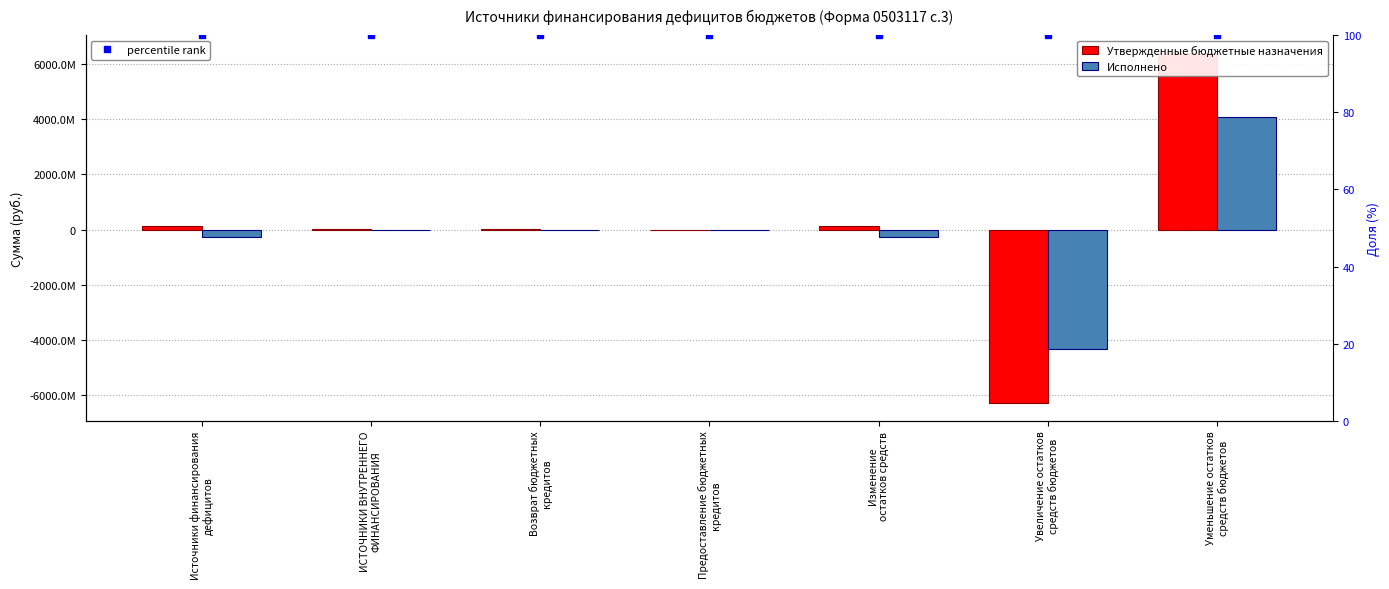

Reading left to right, extract all data points from this chart.

Утвержденные бюджетные назначения: 114698694.1	5432961.4	25000000.0	-25000000.0	109265732.8	-6301190860.9	6410568593.6
Исполнено: -255998552.0	0.0	0.0	0.0	-255998552.0	-4343042163.9	4087043611.9
percentile rank: 100.0	100.0	100.0	100.0	100.0	100.0	100.0